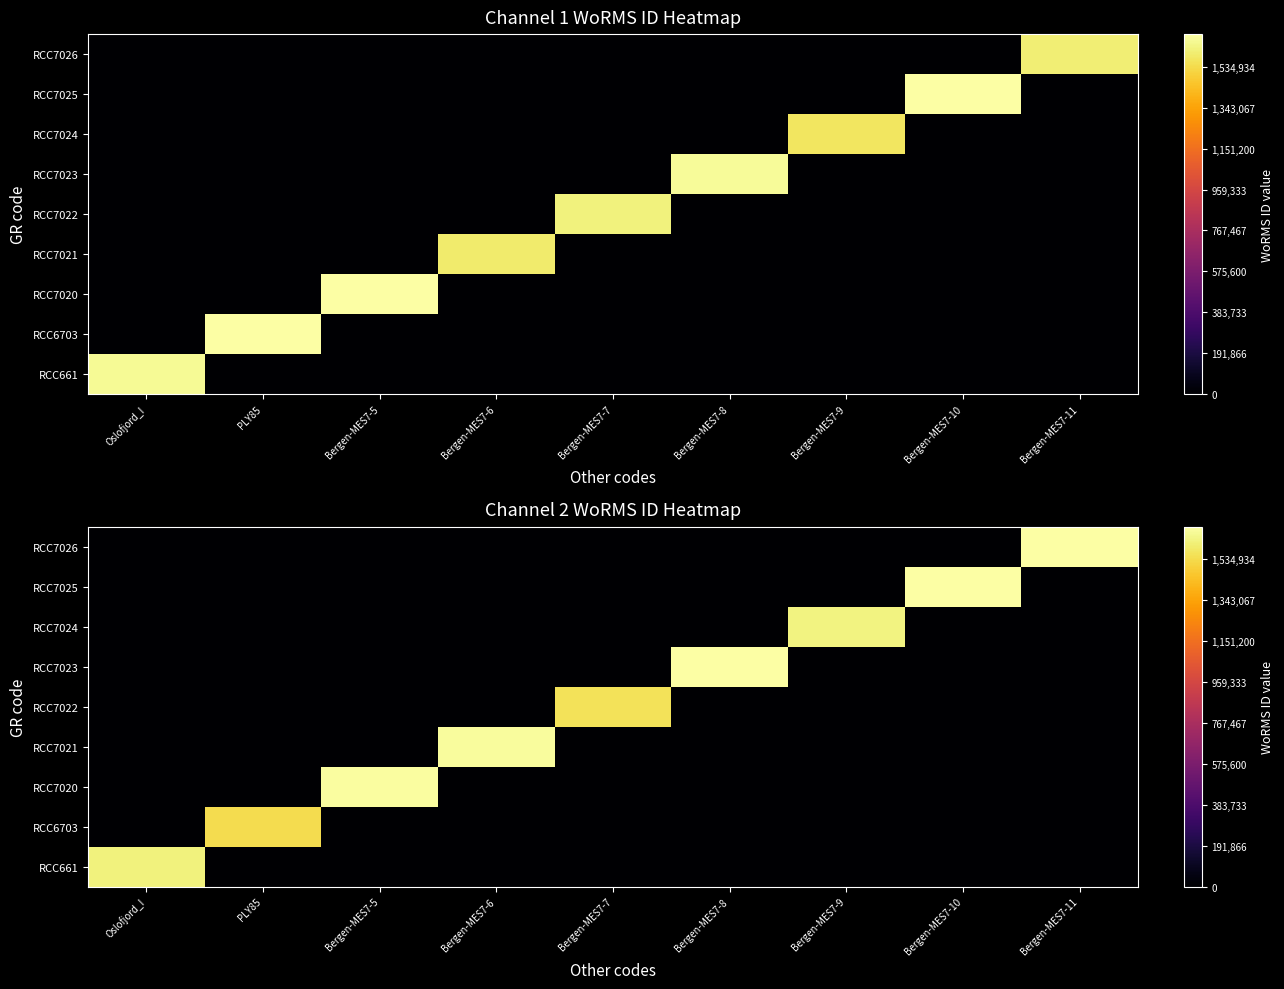

What is the total value across all series at Bergen-MES7-10?

1712735.7